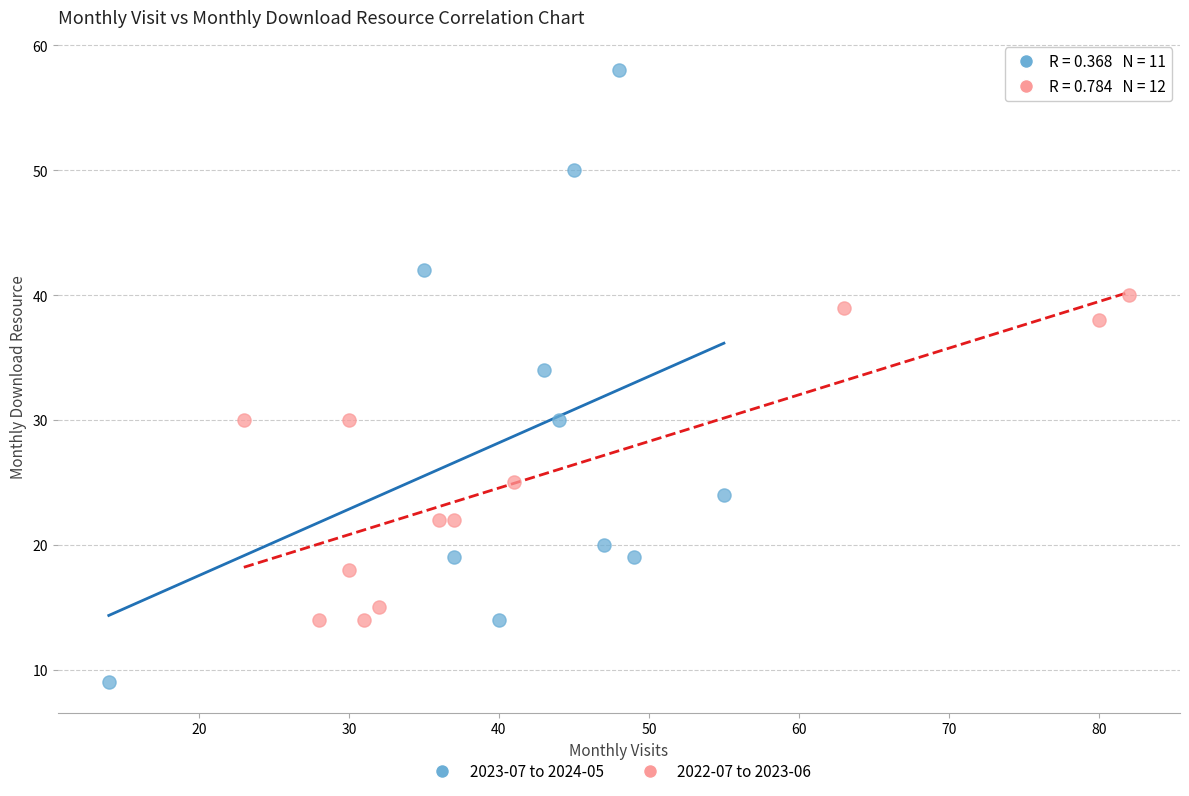

What are all the series names shown in the legend?

2023-07 to 2024-05, 2022-07 to 2023-06